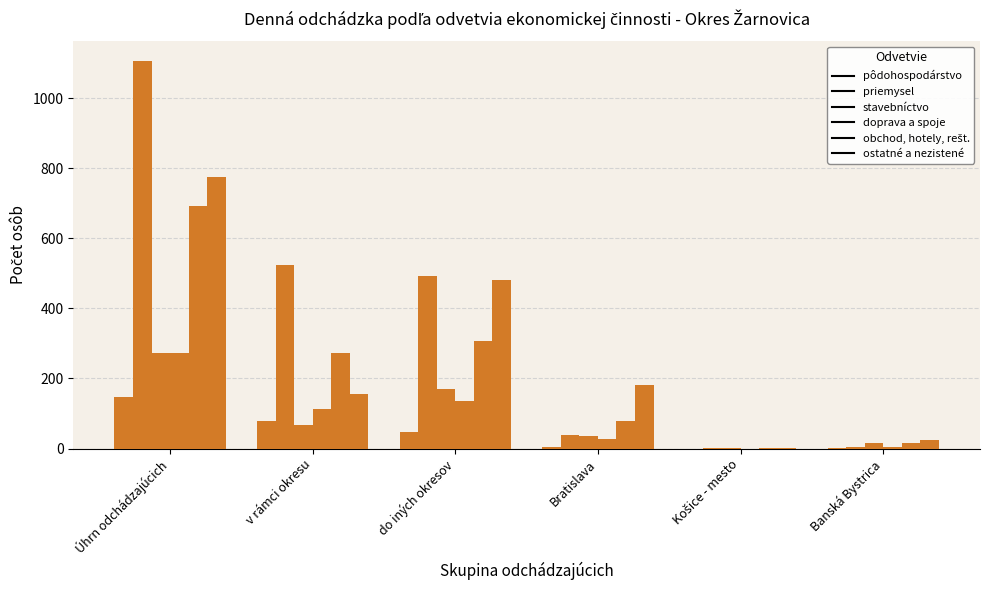

Does the chart contain stacked bars?

No